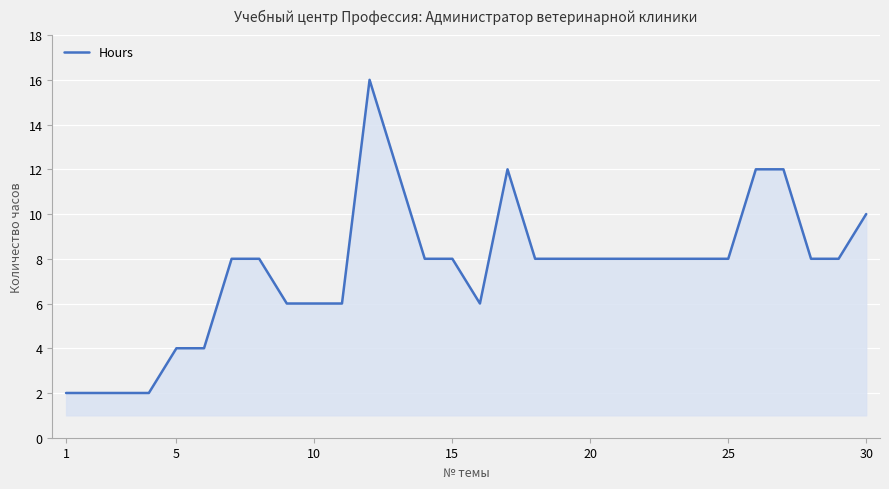

What is the minimum value shown in the chart?

2